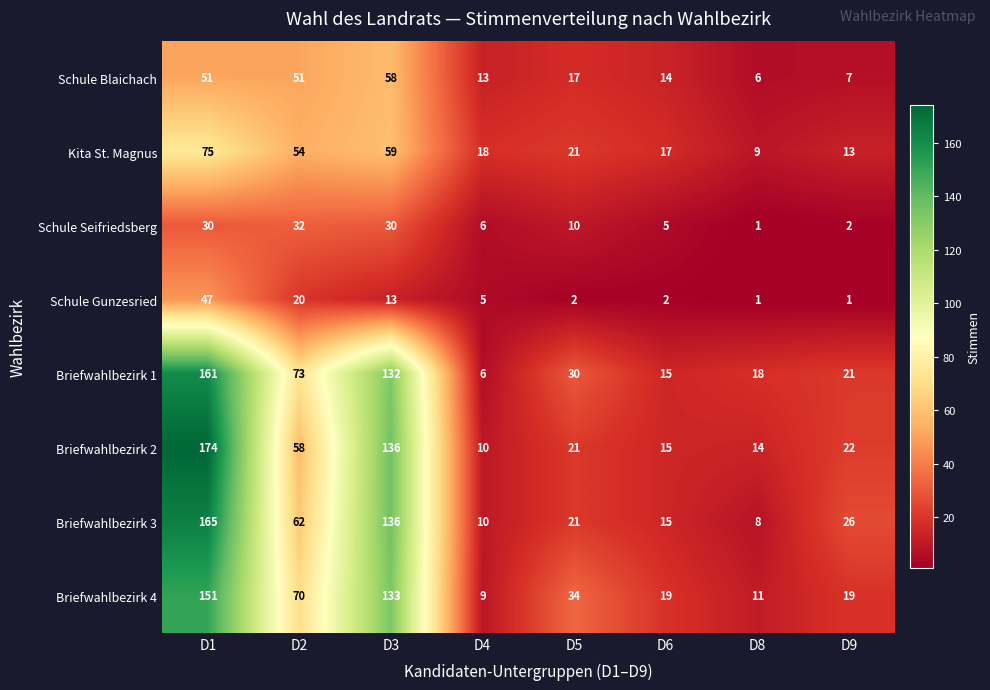

The Briefwahlbezirk 3 series shows 229 at D1. True or false?

False